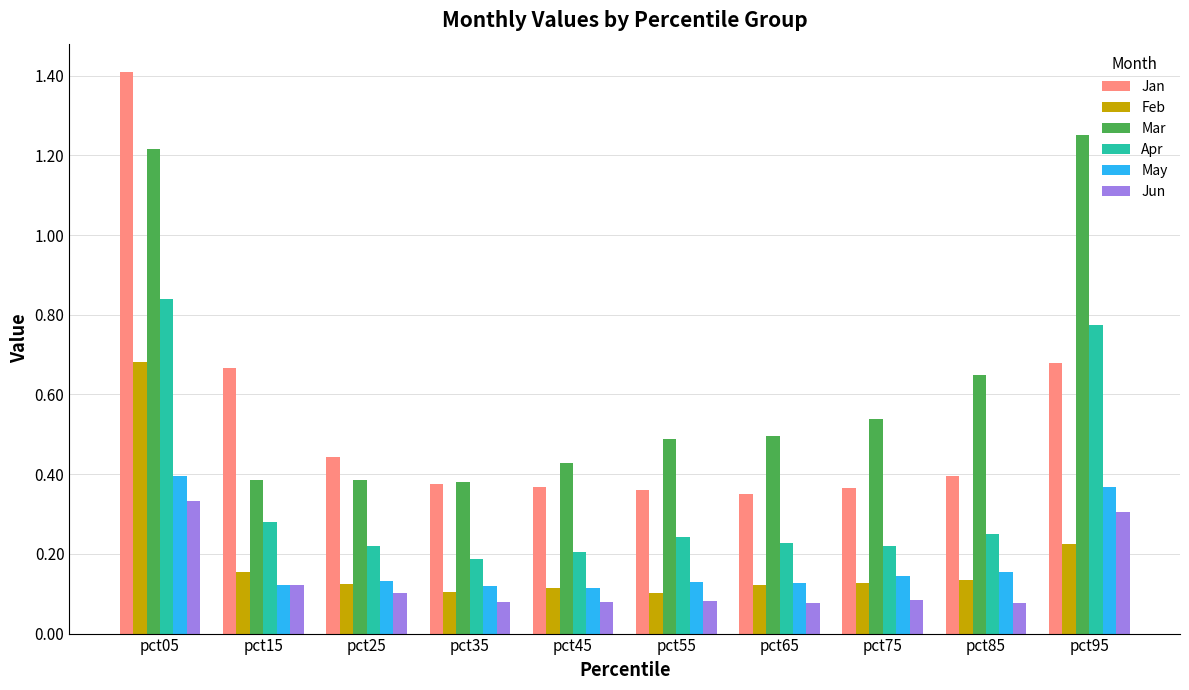

Between pct05 and pct75, which series saw the biggest shift?

Jan